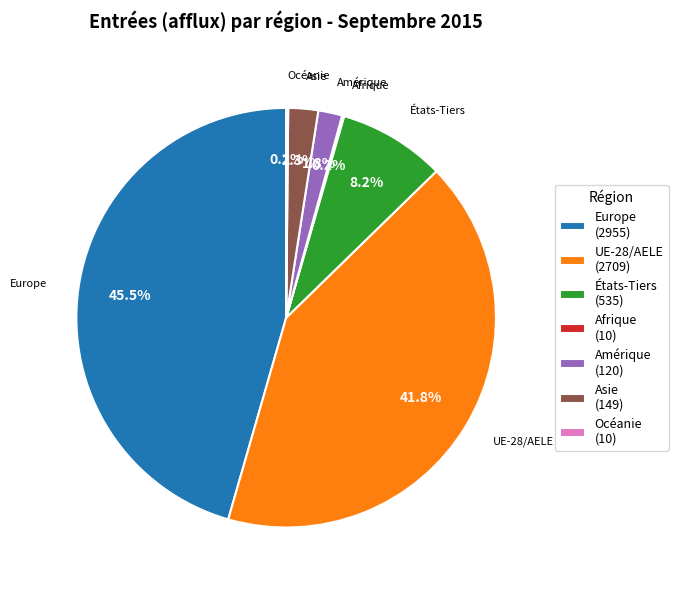

To the nearest percent, what is the difference between the États-Tiers and Asie slice percentages?

6%